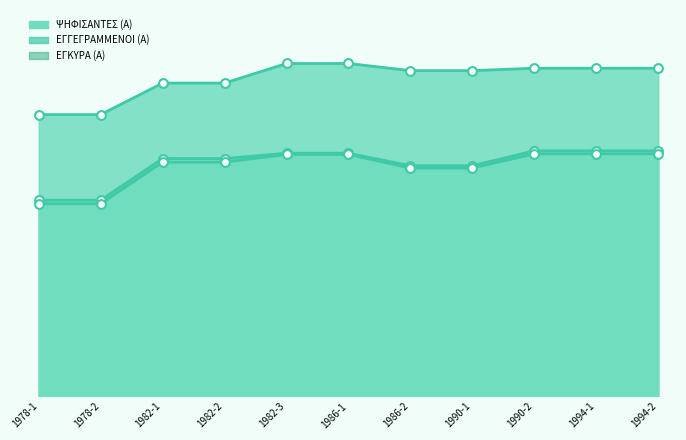

At which category is the sum across all series the highest?

1982-3